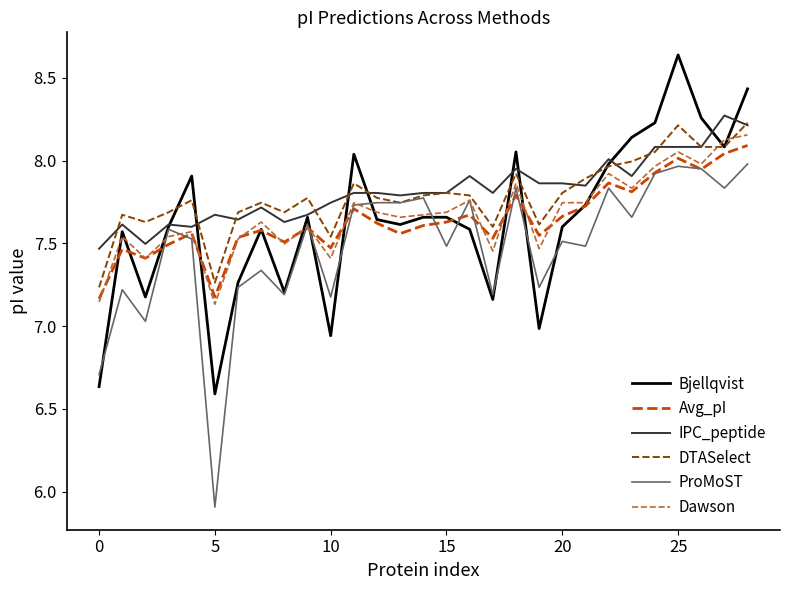

Is this an area chart (filled region under the line)?

No